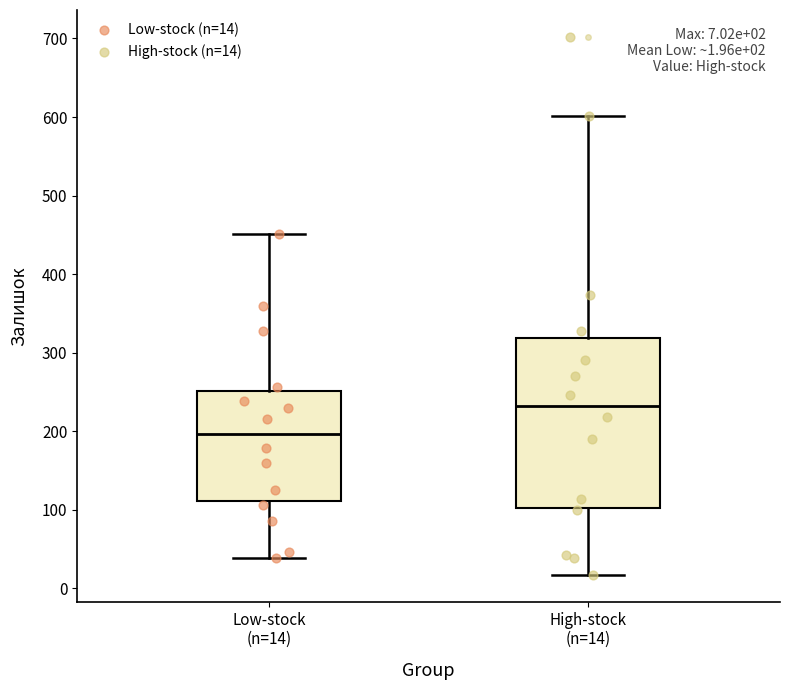

Which box is the tallest, from its lower edge to its upper edge?

High-stock (n=14)